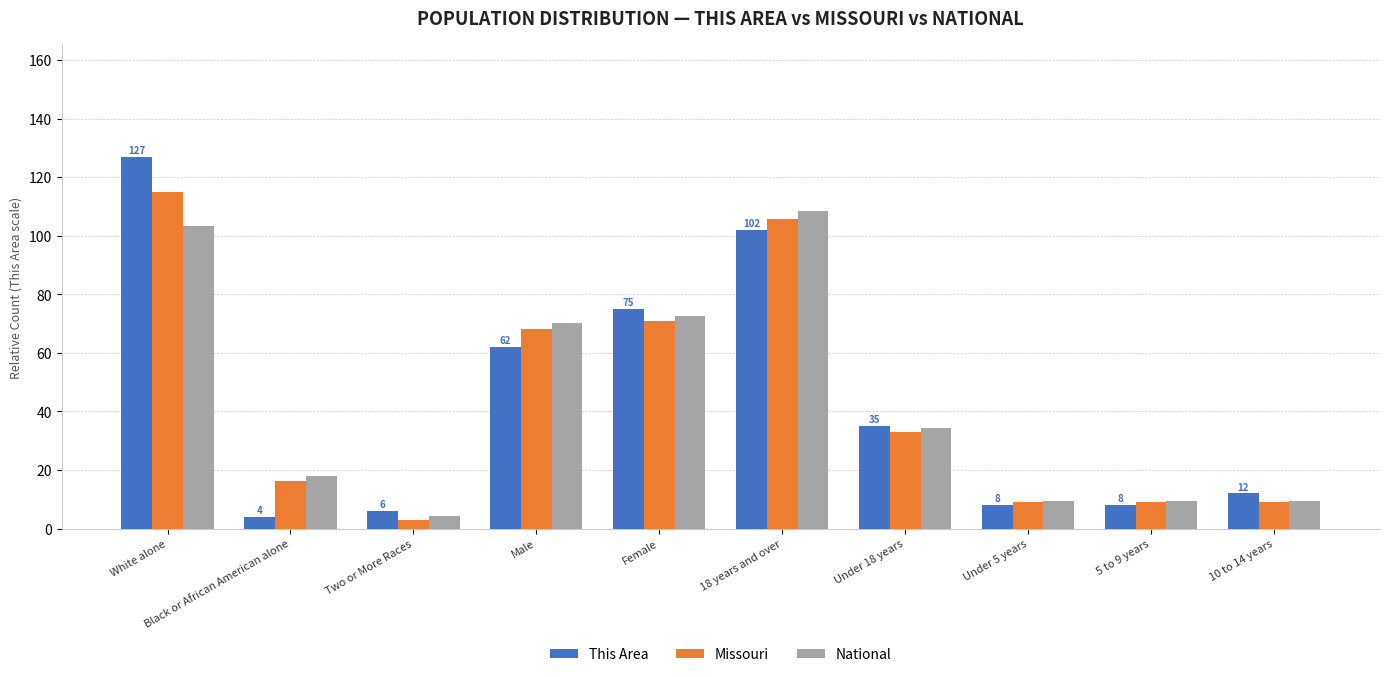

What is the value of the This Area bar at the 9th from the left?

8.0